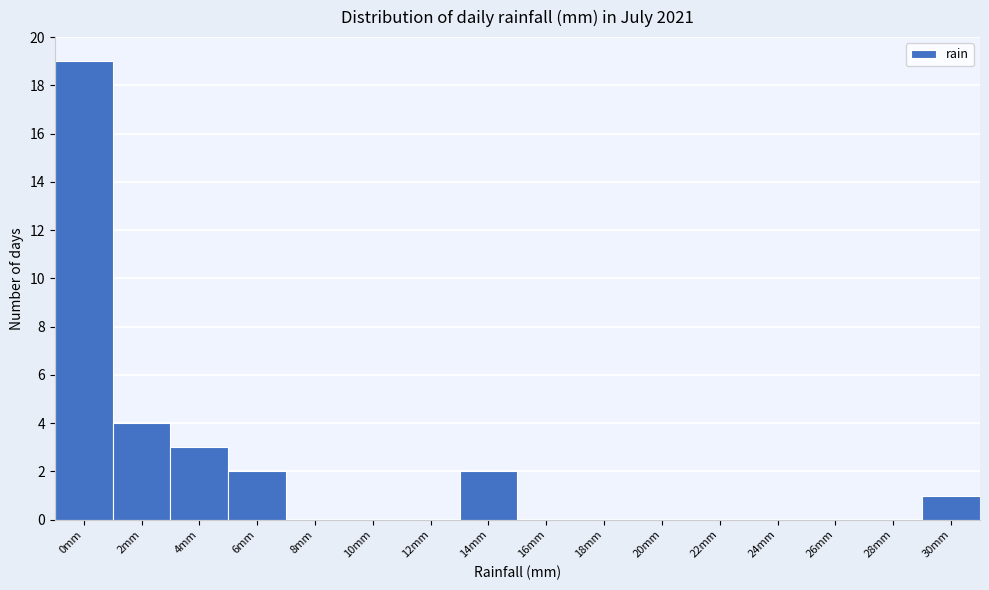

Reading left to right, transcribe all the data shown in this chart.

0mm=19	2mm=4	4mm=3	6mm=2	8mm=0	10mm=0	12mm=0	14mm=2	16mm=0	18mm=0	20mm=0	22mm=0	24mm=0	26mm=0	28mm=0	30mm=1